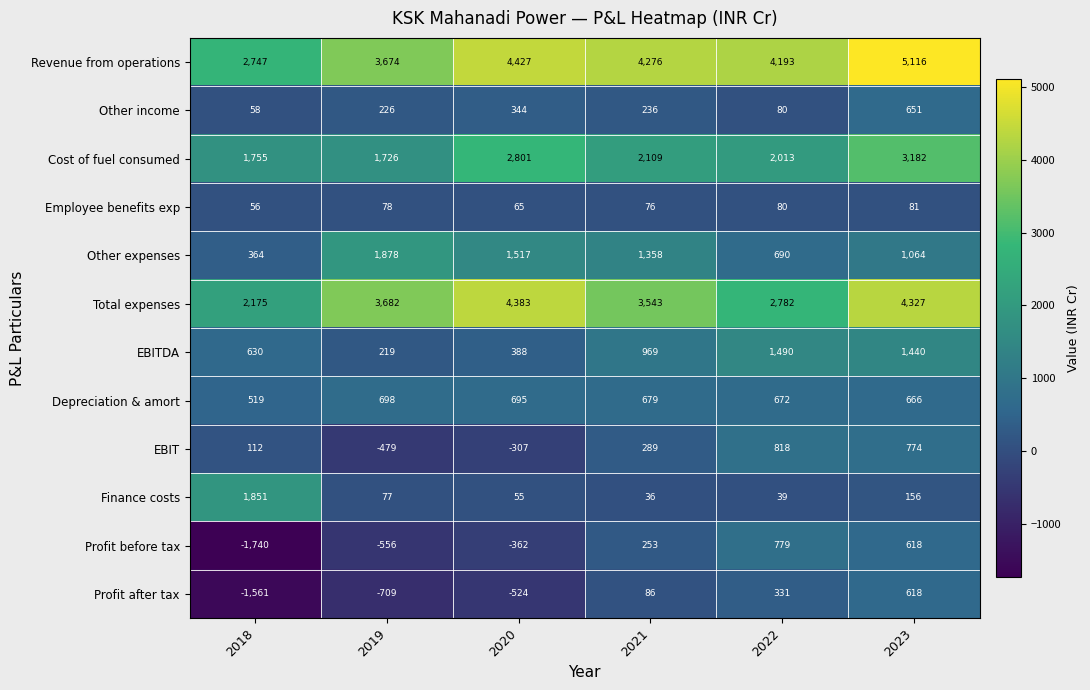

Where is Finance costs nearest to the value 943?

2023